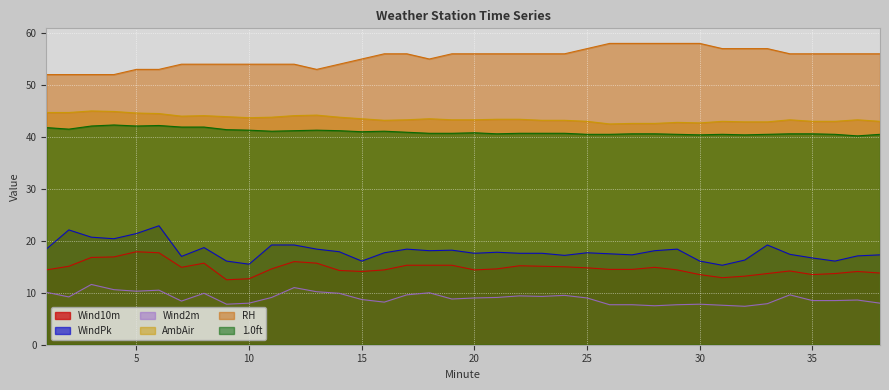

What is the greatest value displayed?

58.0